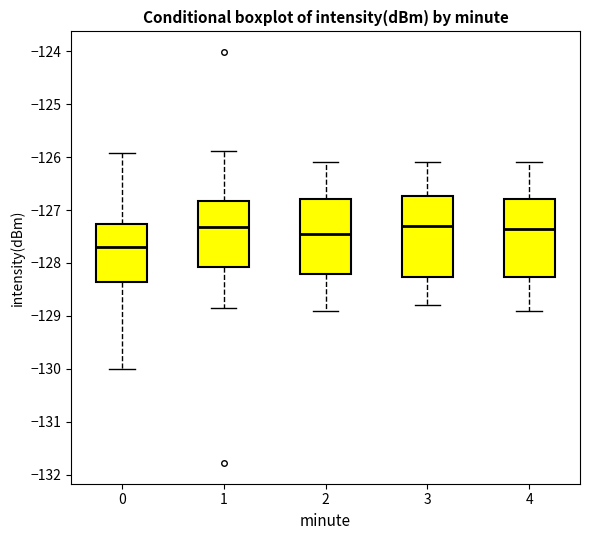

Where does the upper whisker of the box at x = 4 end on the y-axis? The values are not printed on the chart, so give them approximately, as read against the axis.

-126.1